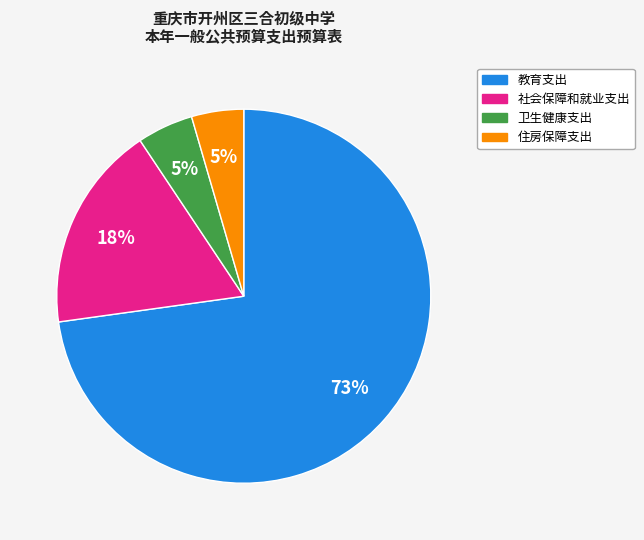

What is the largest slice in the pie chart?

教育支出